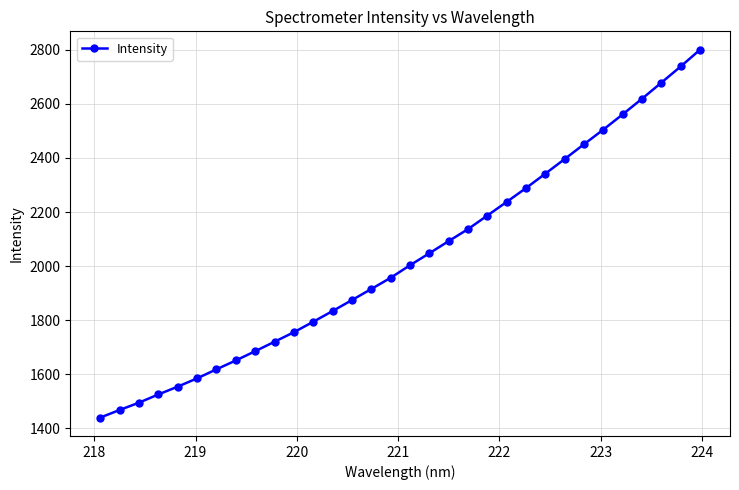

What is the difference between the second highest and second lowest values?

1271.1